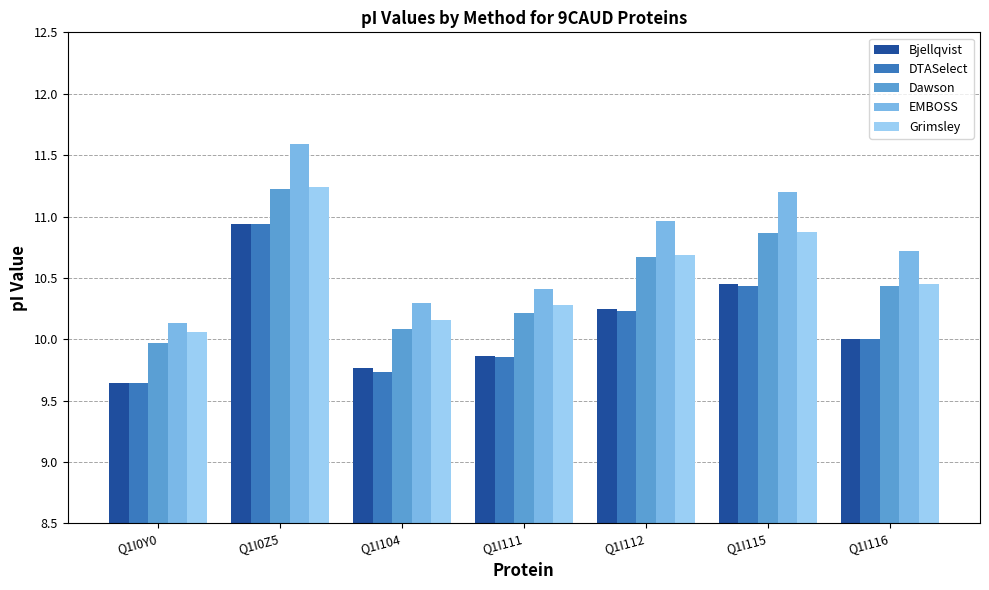

Rank the categories by EMBOSS value from highest to lowest.

Q1I0Z5, Q1I115, Q1I112, Q1I116, Q1I111, Q1I104, Q1I0Y0